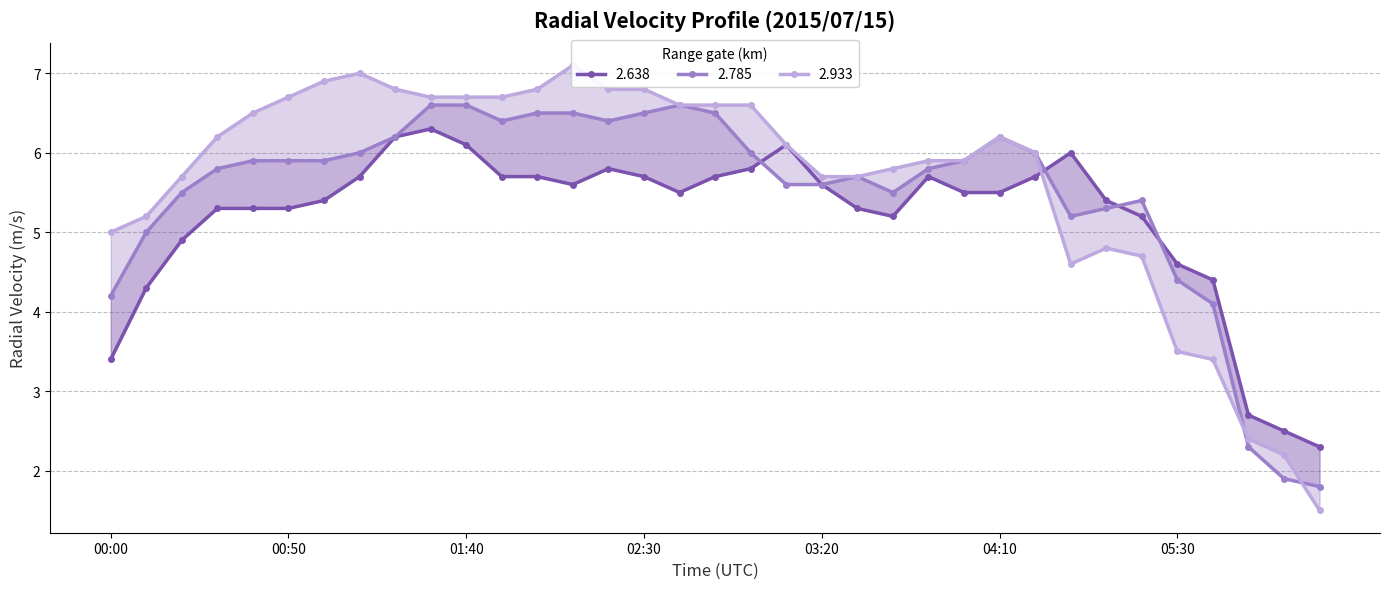

How many series are shown in this chart?

3